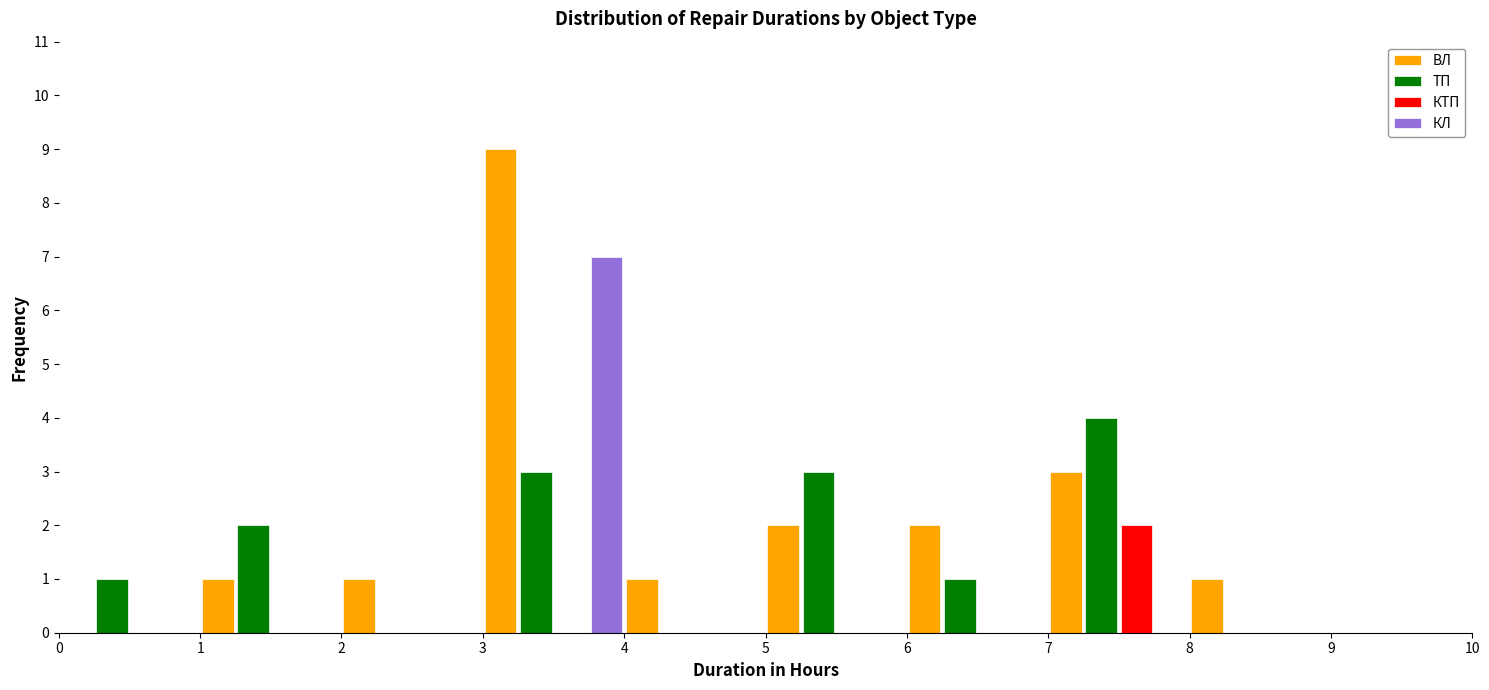

What is the height of the ВЛ bar covering 8 to 9 on the x-axis? The values are not printed on the chart, so give them approximately, as read against the axis.

1